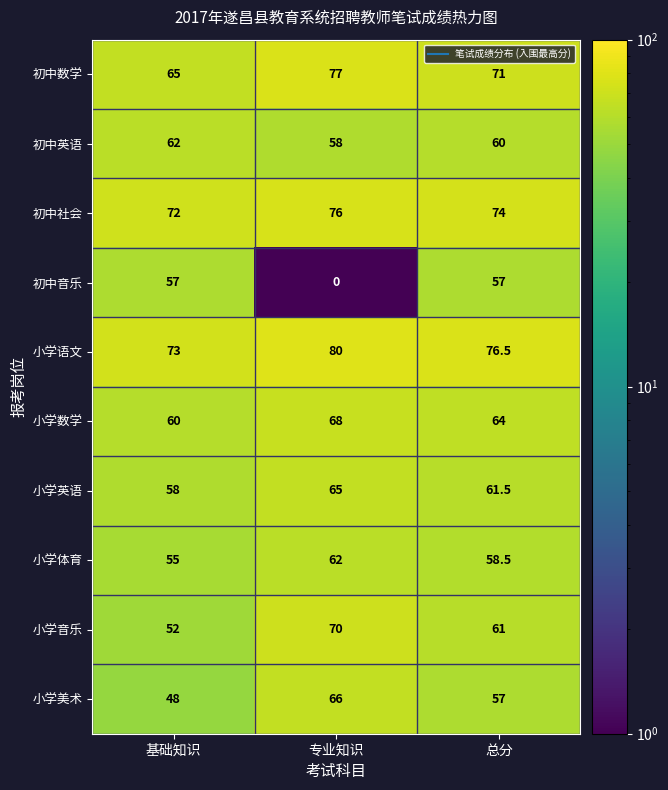

What is the greatest value displayed?

80.0